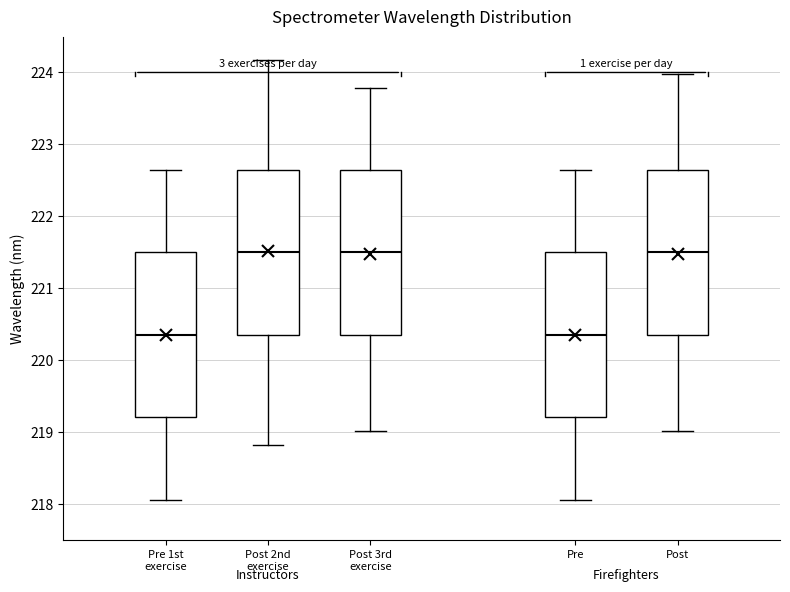

Where is the upper edge of the box for Post 3rd exercise on the y-axis? The values are not printed on the chart, so give them approximately, as read against the axis.

222.6